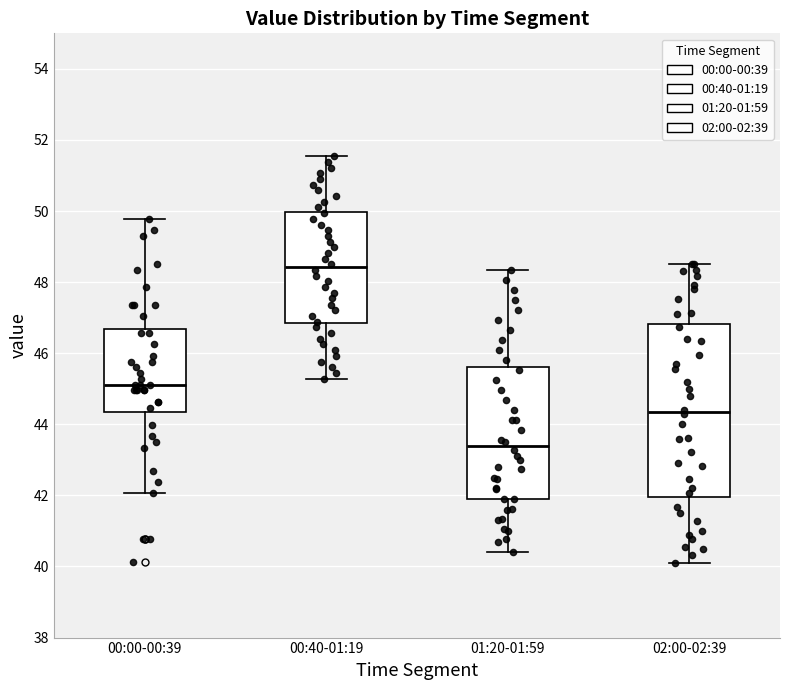

Reading left to right, read every box against the y-axis: the position of its median line, the range the box covers, and the ends of its whiskers. The values are not printed on the chart, so give them approximately, as read against the axis.

00:00-00:39: median 45.2, box 44.4 to 46.6, whiskers 42.0 to 49.8
00:40-01:19: median 48.4, box 46.8 to 50.0, whiskers 45.2 to 51.6
01:20-01:59: median 43.4, box 41.8 to 45.6, whiskers 40.4 to 48.4
02:00-02:39: median 44.4, box 42.0 to 46.8, whiskers 40.2 to 48.6